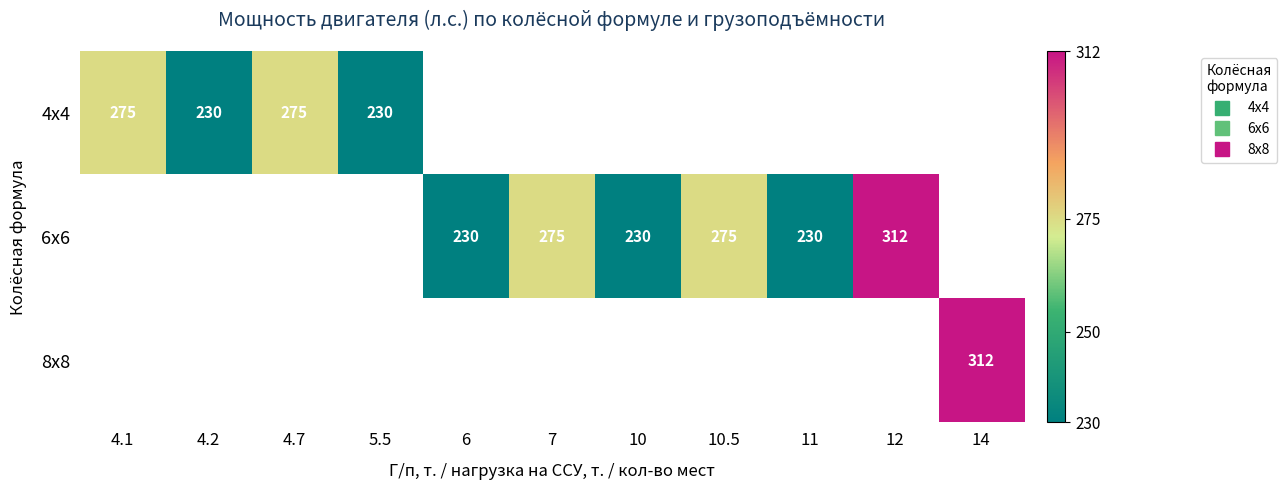

The 4х4 series shows 230.0 at 5.5. True or false?

True